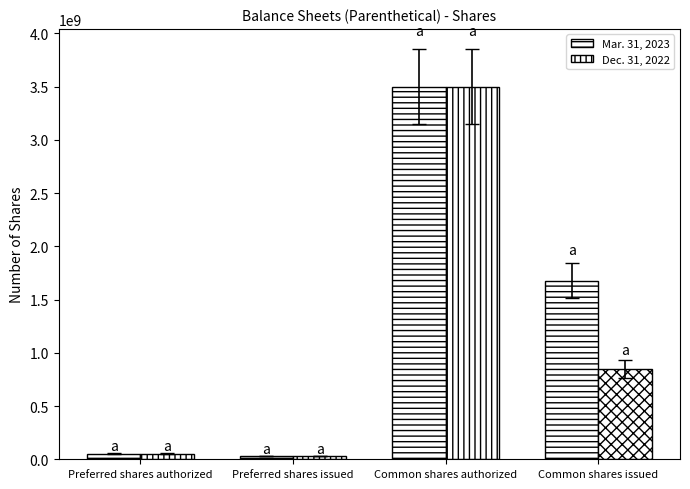

Reading right to left, extract all data points from this chart.

Mar. 31, 2023: Common shares issued=1678437018	Common shares authorized=3500000000	Preferred shares issued=30000000	Preferred shares authorized=50000000
Dec. 31, 2022: Common shares issued=851074011	Common shares authorized=3500000000	Preferred shares issued=30000000	Preferred shares authorized=50000000